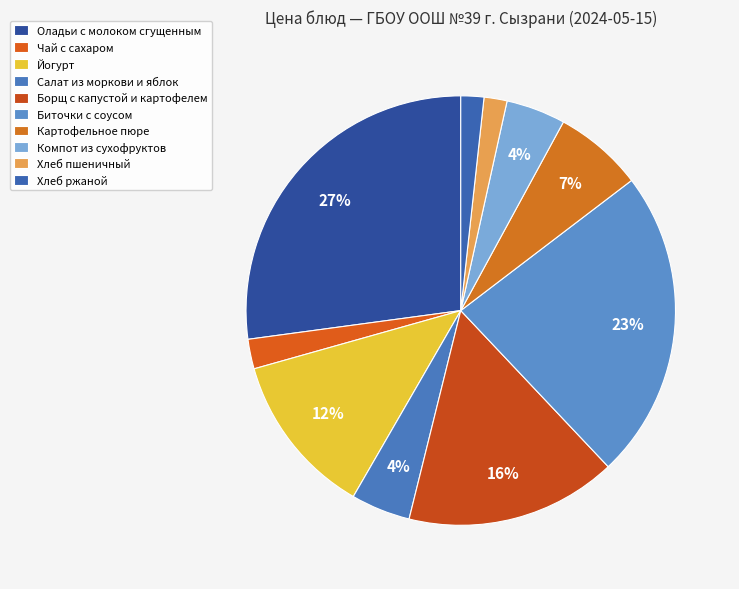

Count the number of slices in the pie.

10